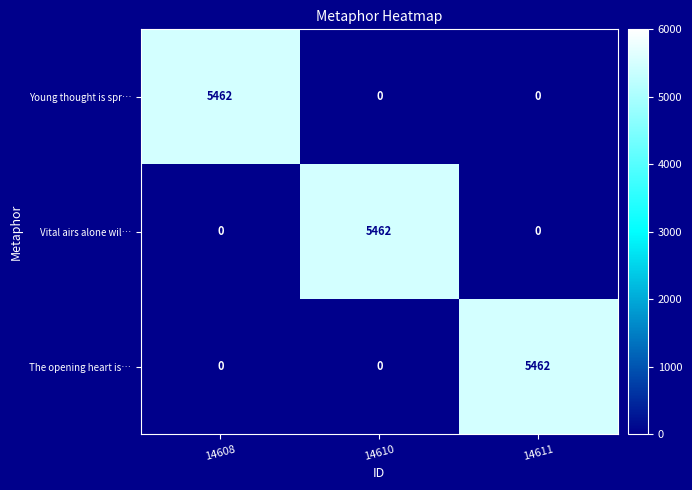

Is the value of Young thought is spr… at 14608 greater than the value of Vital airs alone wil… at 14611?

Yes